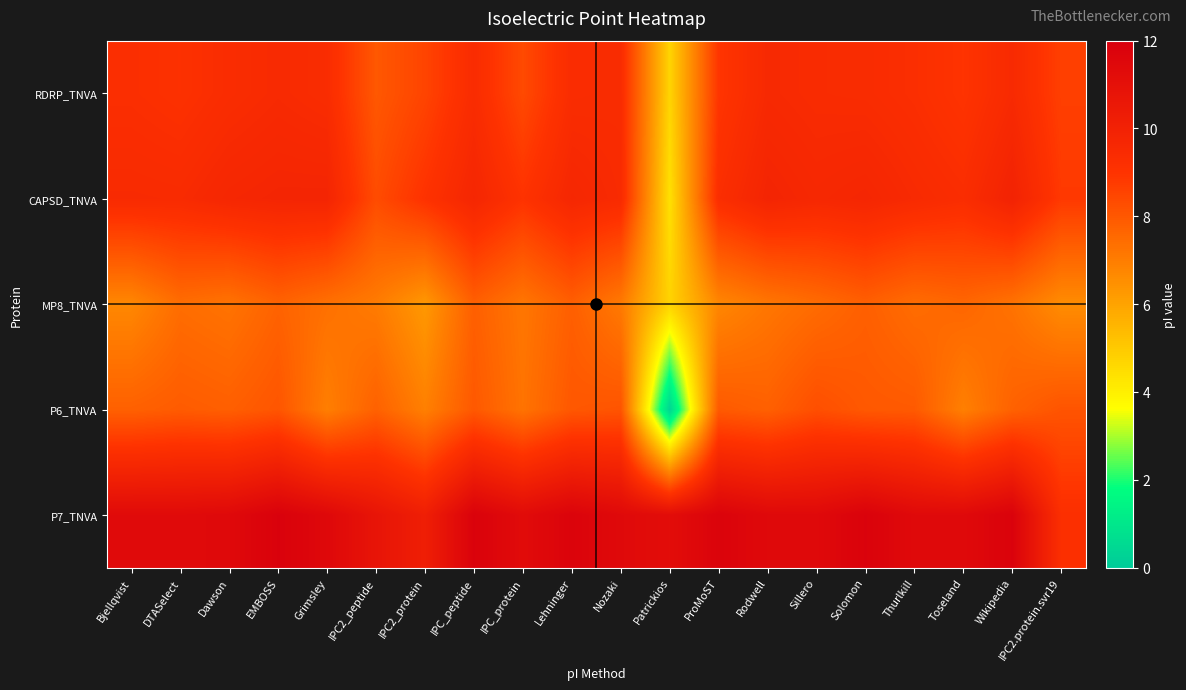

List the series in order of their peak value, lowest first.

MP8_TNVA, P6_TNVA, RDRP_TNVA, CAPSD_TNVA, P7_TNVA